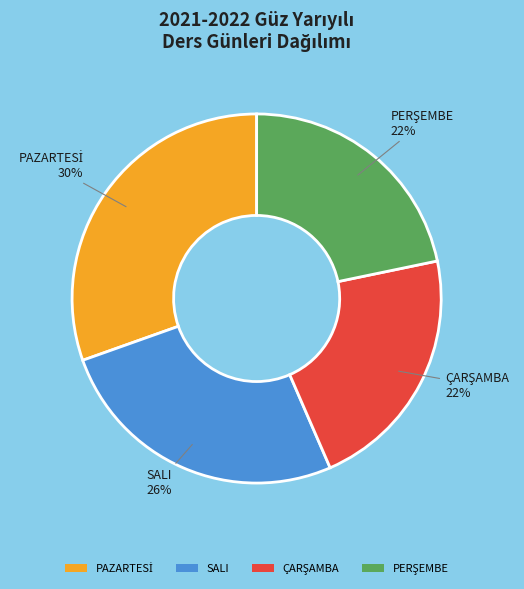

Is it true that SALI is 32% of the pie?

False